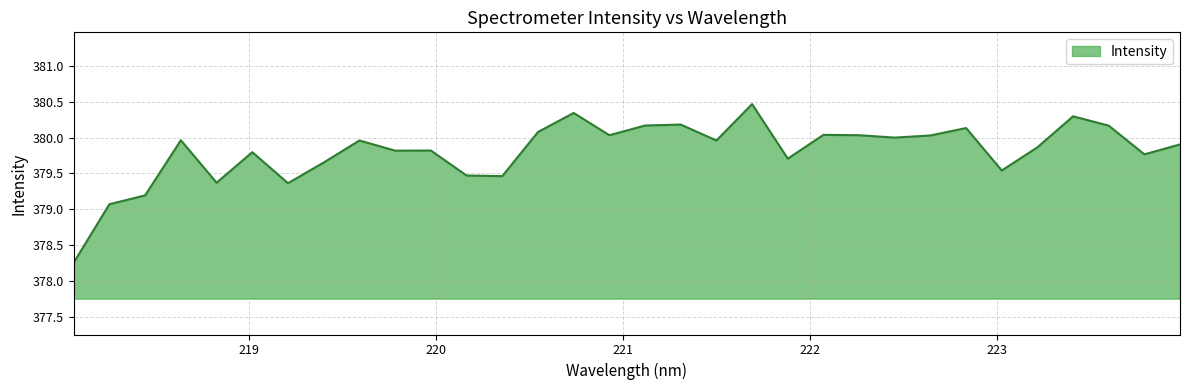

What is the maximum value shown in the chart?

380.5